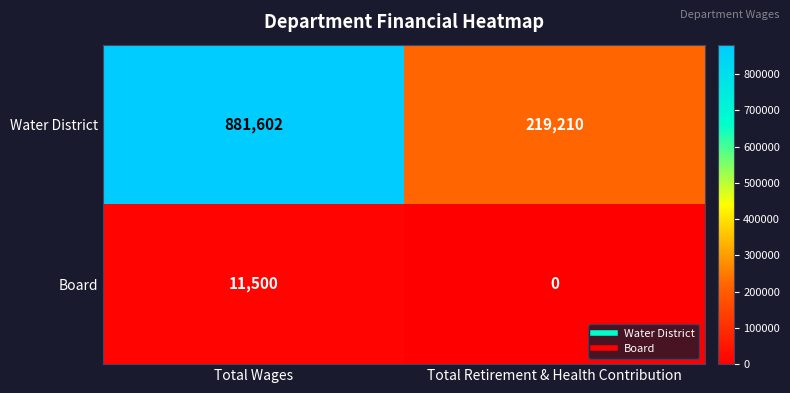

What is the approximate value of Board at Total Wages, to the nearest 50?

11500